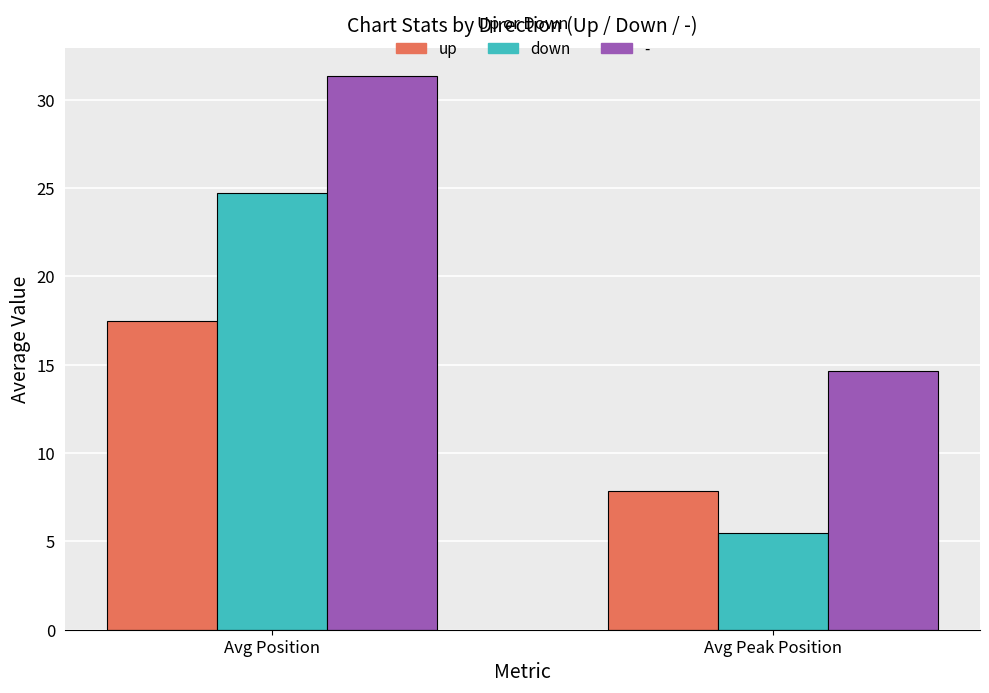

True or false: down has a value of 1.8 at Avg Peak Position.

False